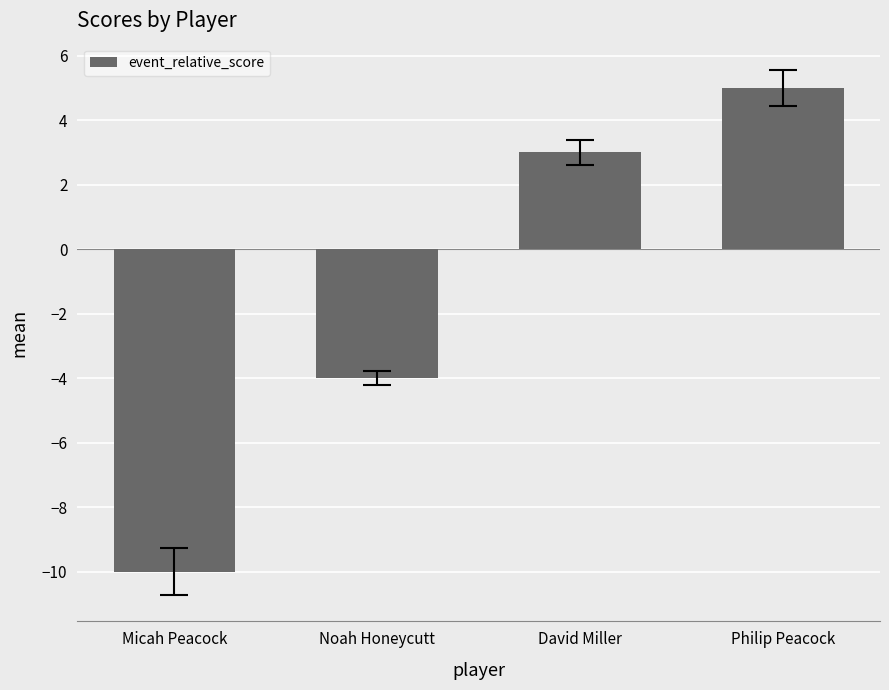

Reading left to right, list all the values displayed in this chart.

Micah Peacock=-10	Noah Honeycutt=-4	David Miller=3	Philip Peacock=5